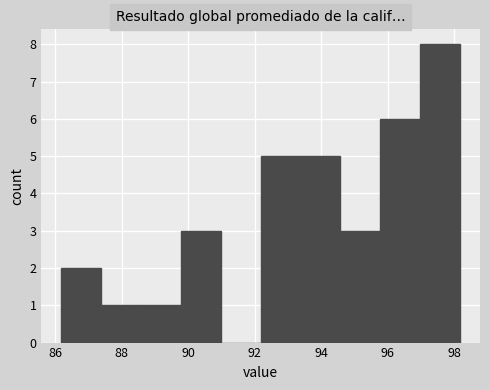

What is the height of the bar covering 86.2 to 87.4 on the x-axis? Neither the bar edges nor the heights are printed on the chart, so give them approximately, as read against the axes.

2